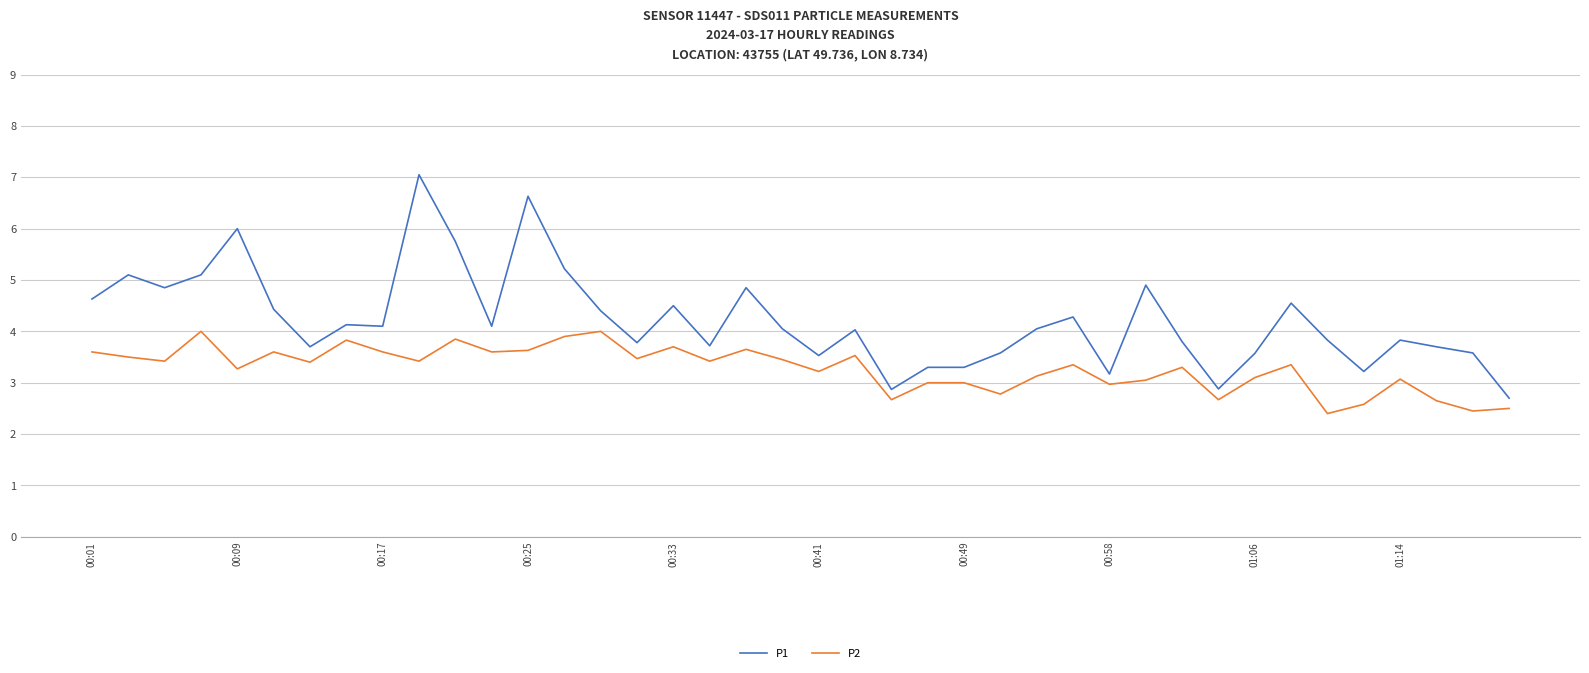

True or false: P2 and P1 intersect in this chart.

False